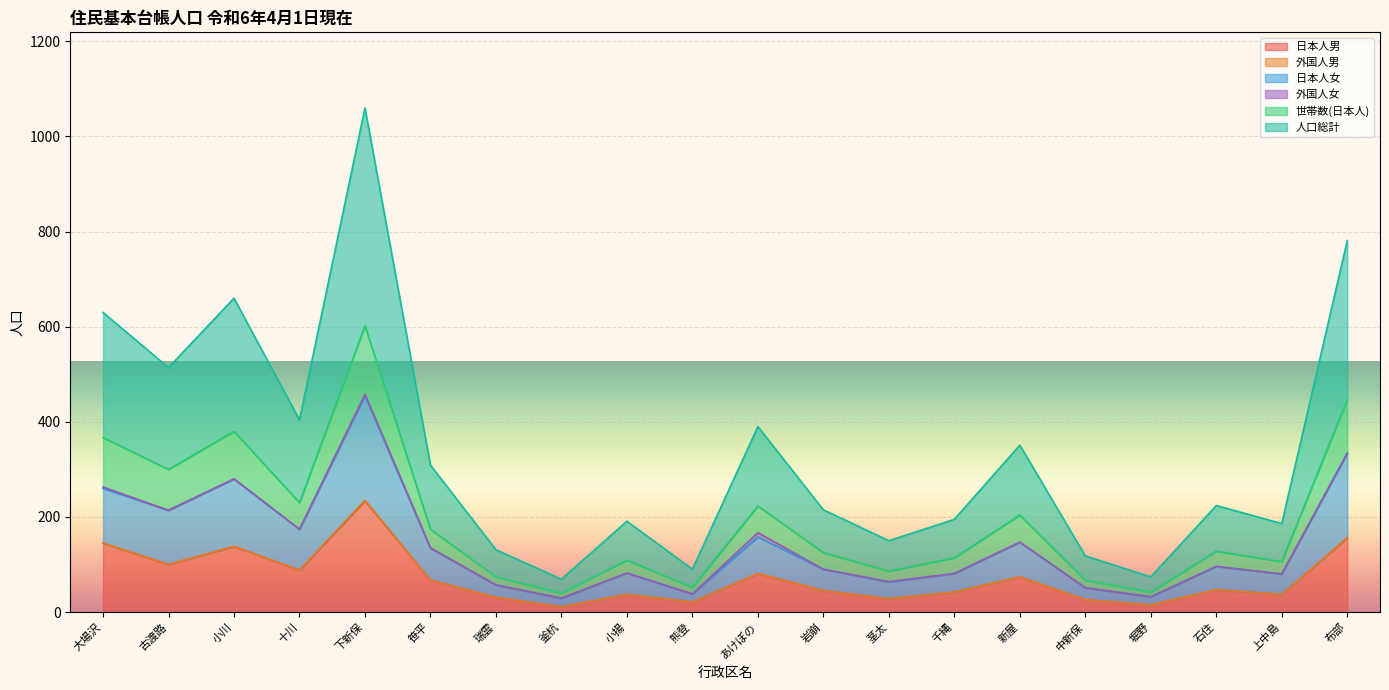

What is the minimum value shown in the chart?

11